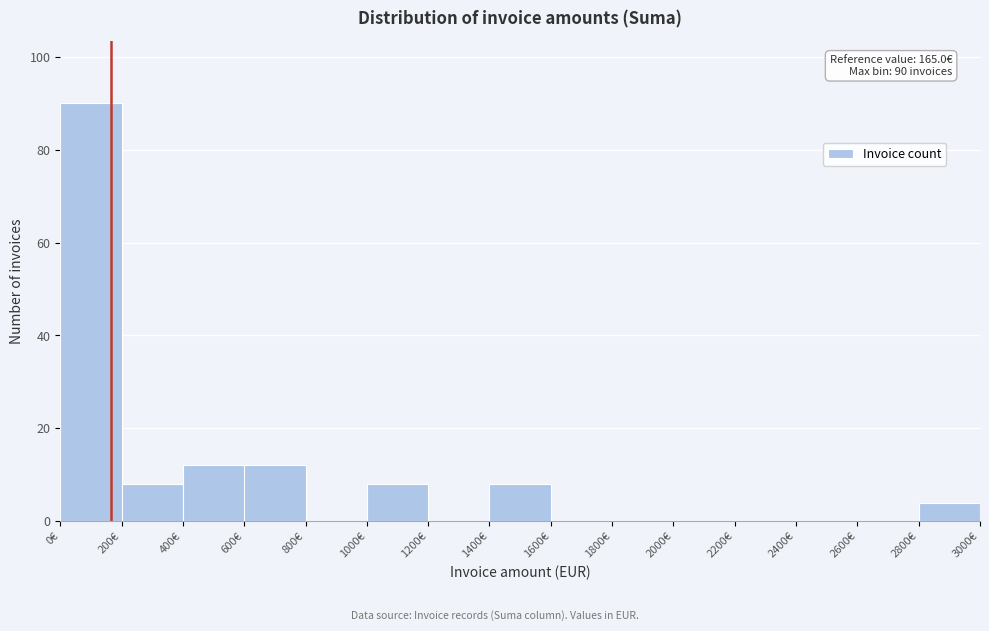

Over which range of the x-axis is the bar tallest?

0 to 200